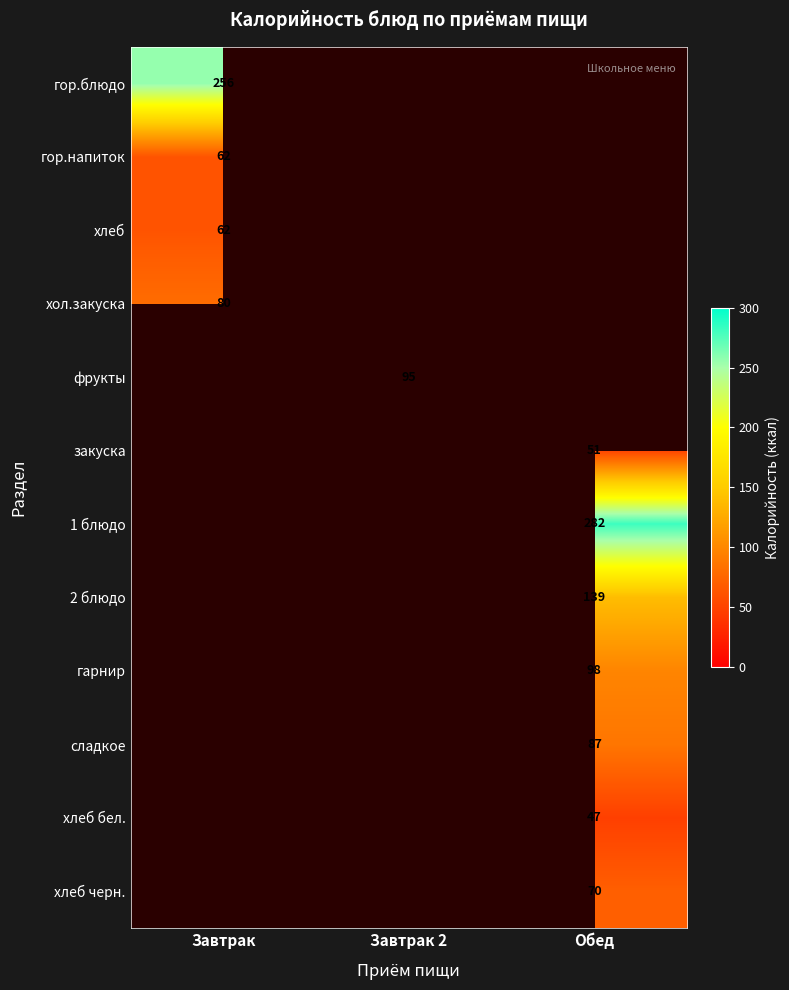

True or false: хлеб бел. has a value of 47 at Обед.

True